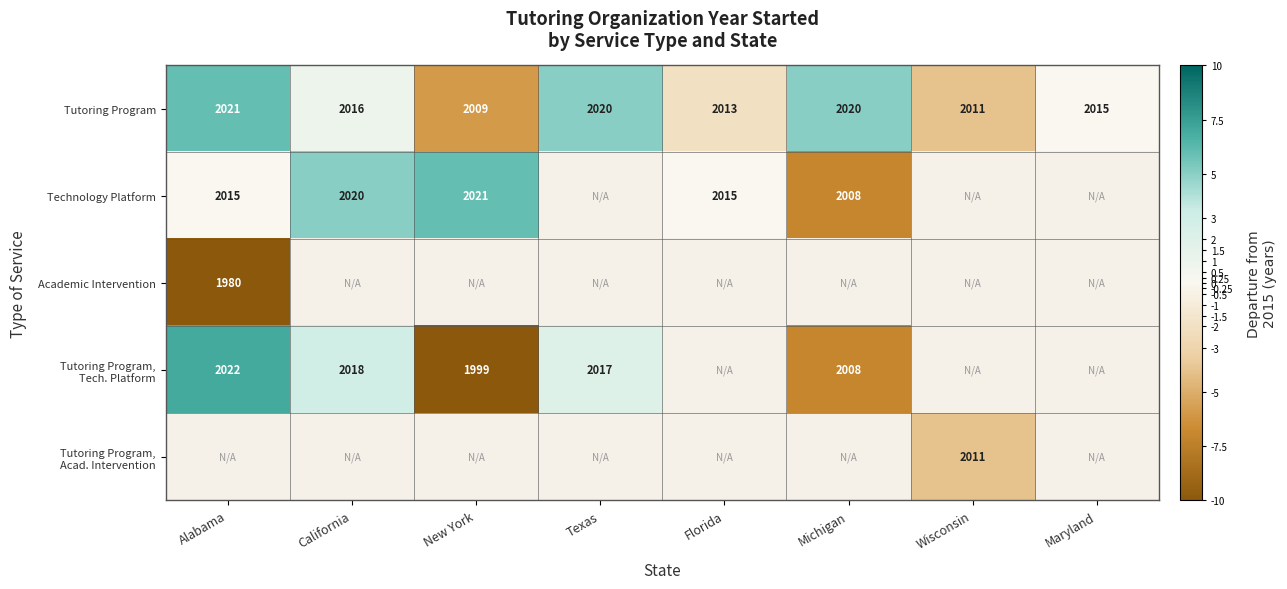

Which has a higher value, California or Florida?

California